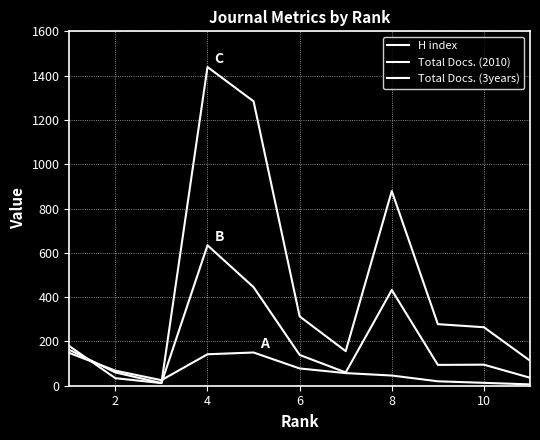

Reading left to right, transcribe all the data shown in this chart.

H index: 148	68	25	142	150	78	57	46	20	13	6
Total Docs. (2010): 179	34	12	634	445	139	60	432	94	95	36
Total Docs. (3years): 162	60	12	1439	1284	313	156	879	278	264	113